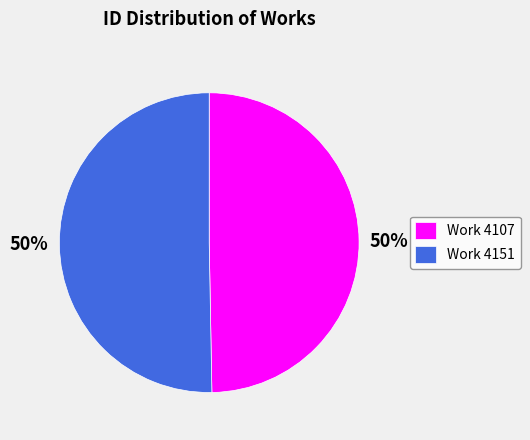

To the nearest percent, what is the average slice percentage?

50%